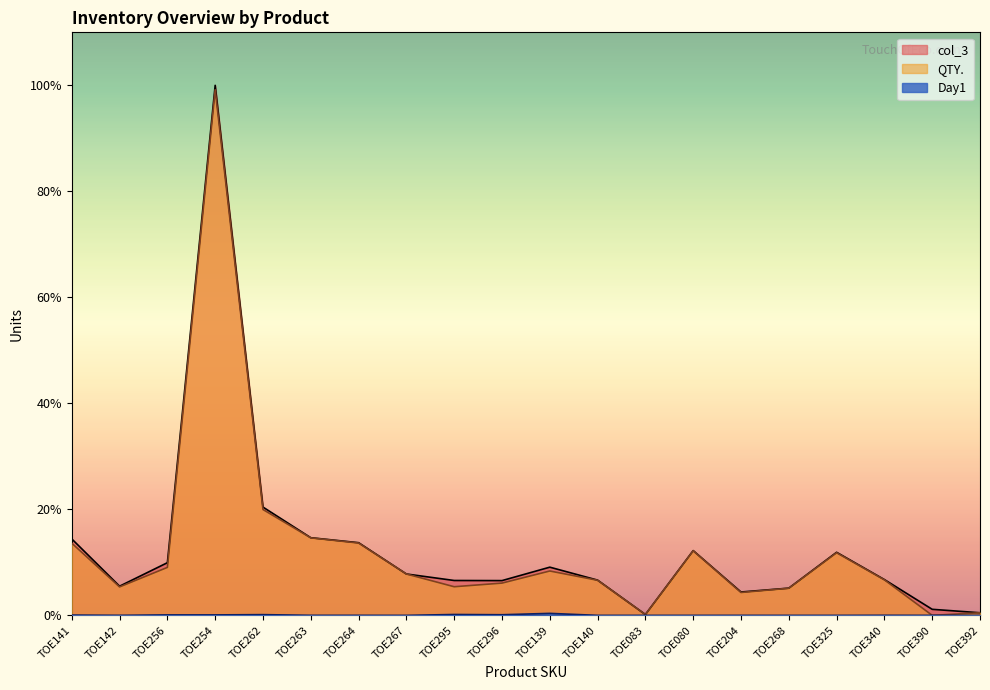

At how many categories does at least one series exceed 16137?

1